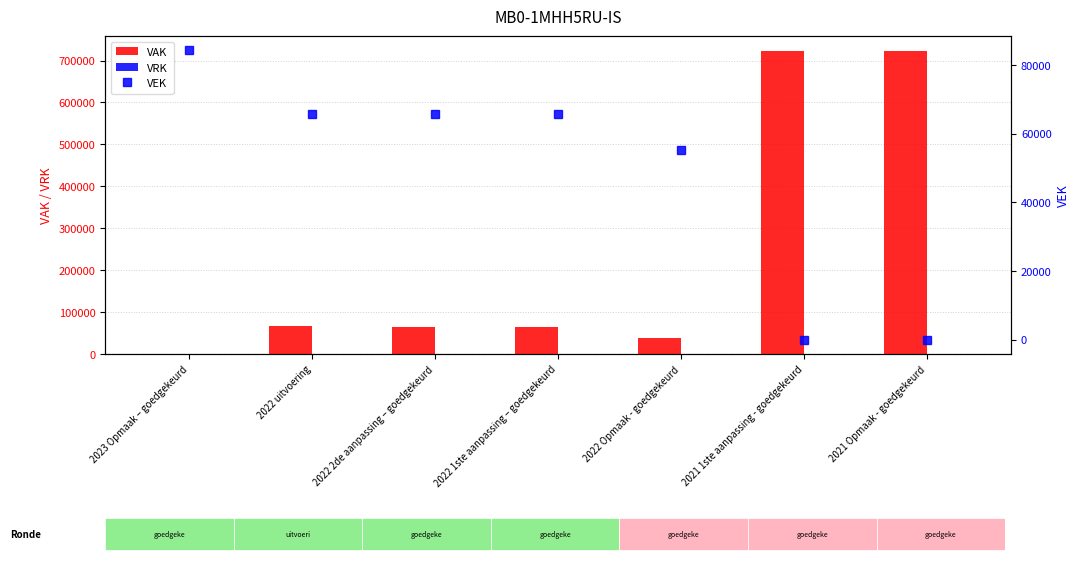

What is the label of the 6th bar from the left?

2021 1ste aanpassing - goedgekeurd